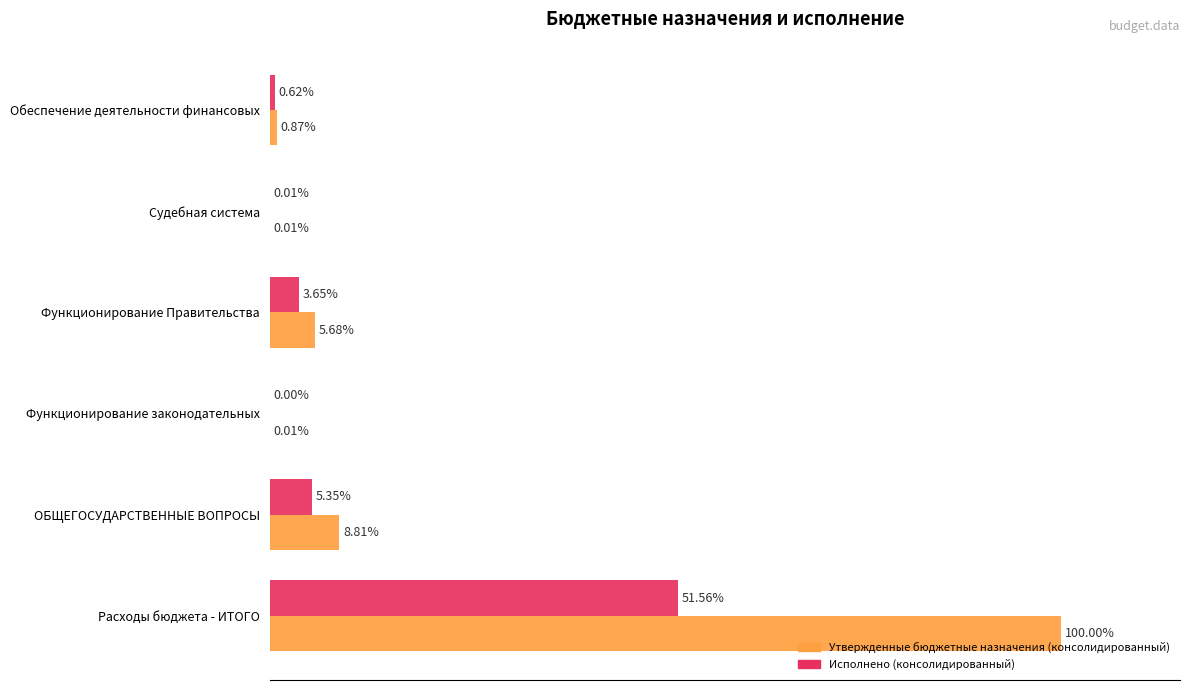

Which series changed the most between Функционирование законодательных and Судебная система?

Исполнено (консолидированный)